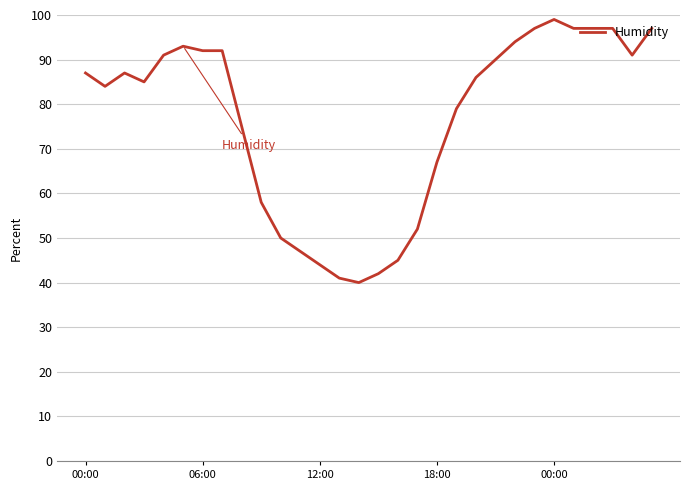

What is the difference between the maximum and minimum values?

59